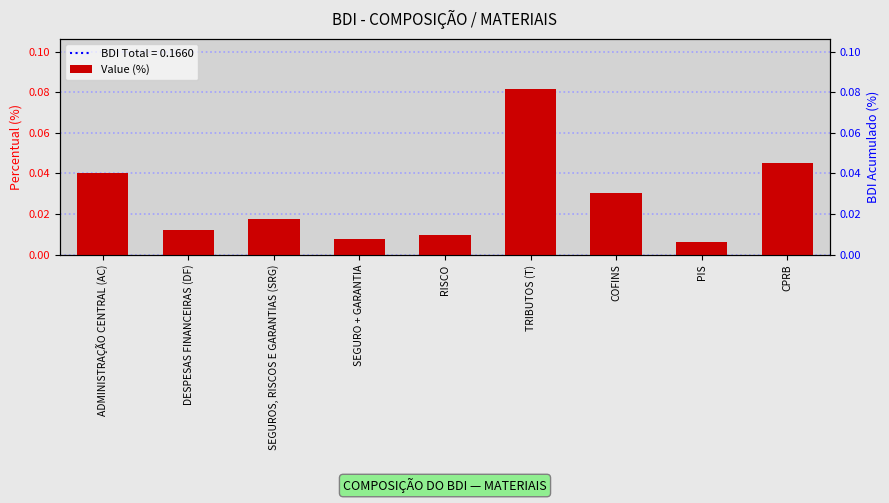

Reading left to right, list all the values displayed in this chart.

0.0	0.0	0.0	0.0	0.0	0.1	0.0	0.0	0.0